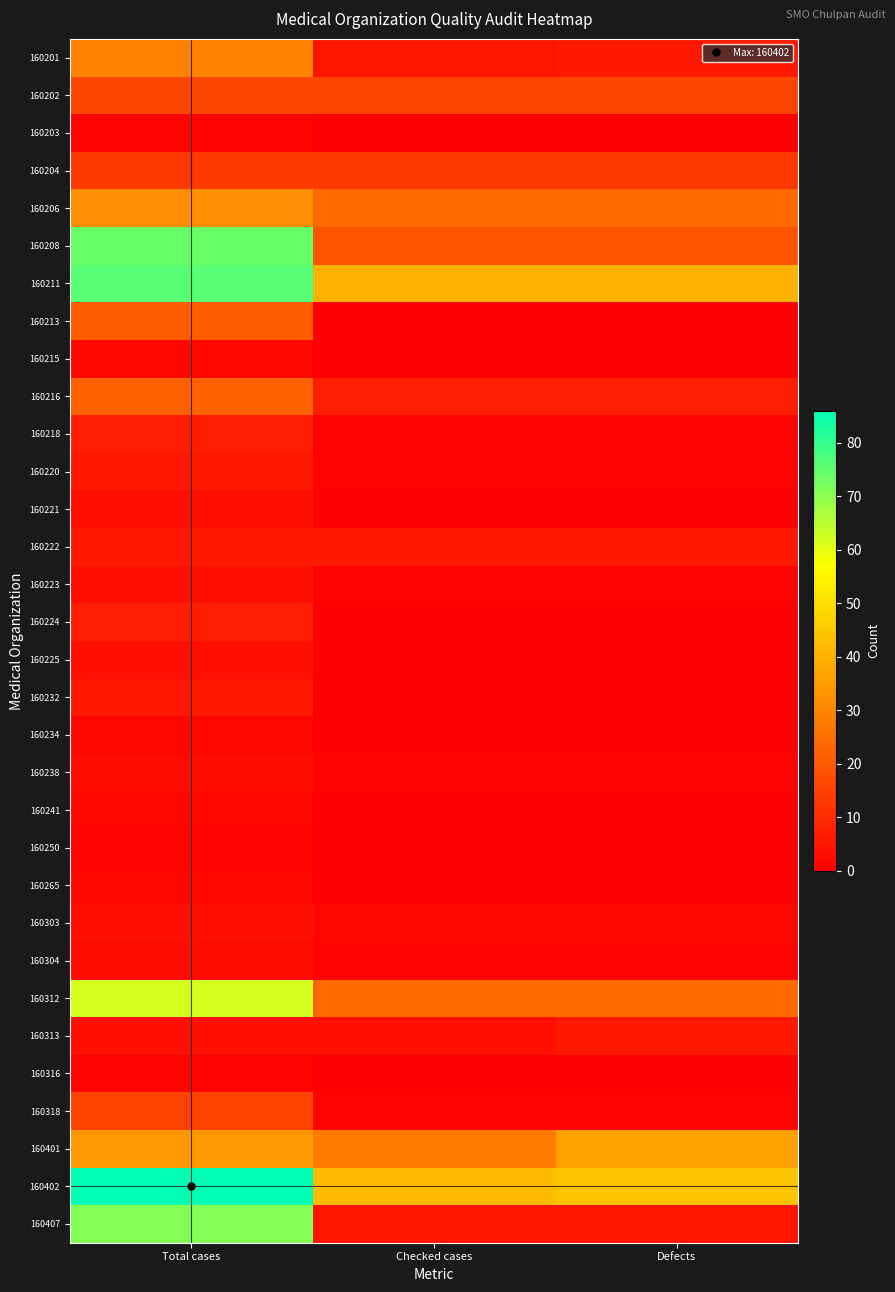

How many categories are shown in the chart?

3